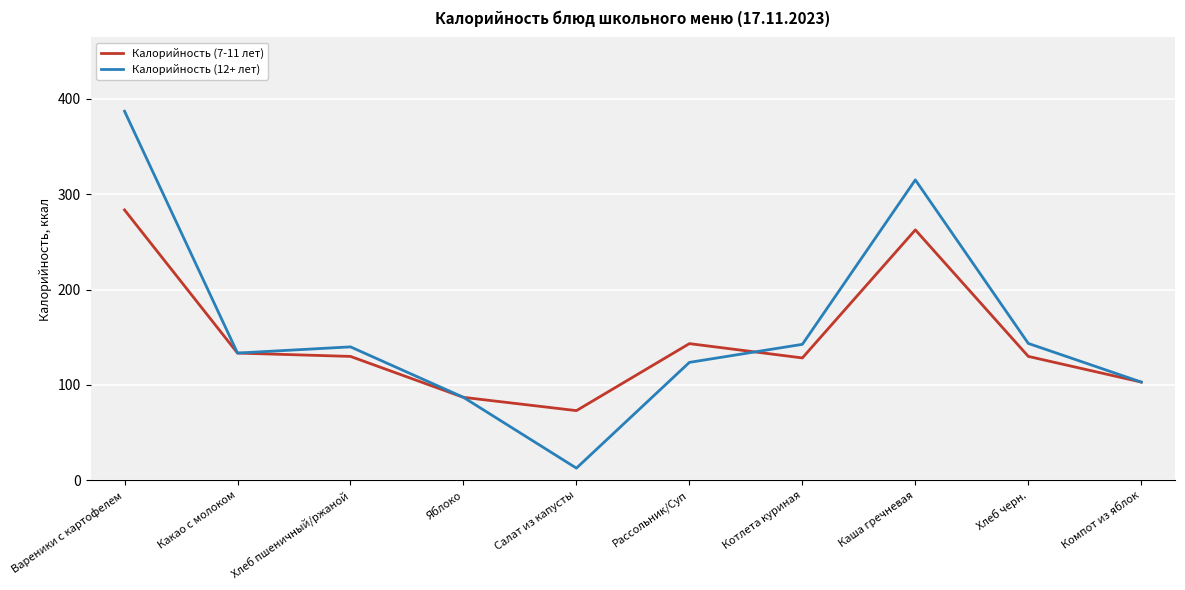

What is the sum of the Калорийность (7-11 лет) values at Какао с молоком and Вареники с картофелем?

416.8